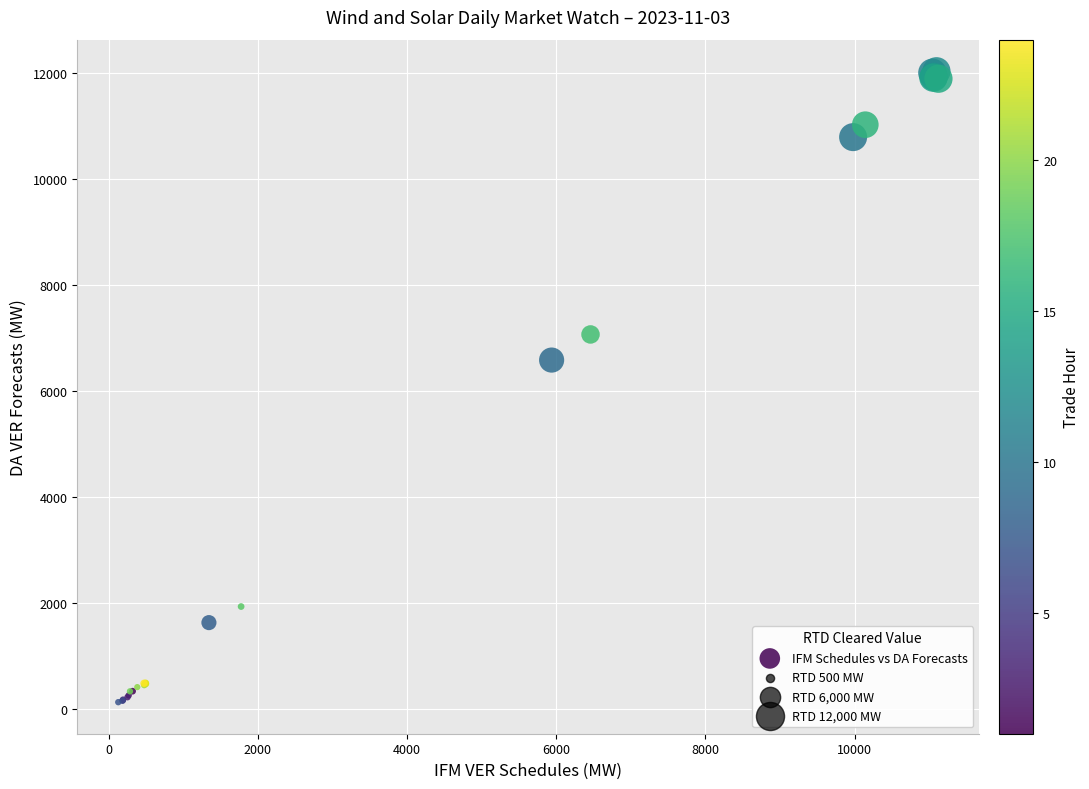

What Y value in the scatter plot is closest to 6081?

6583.8